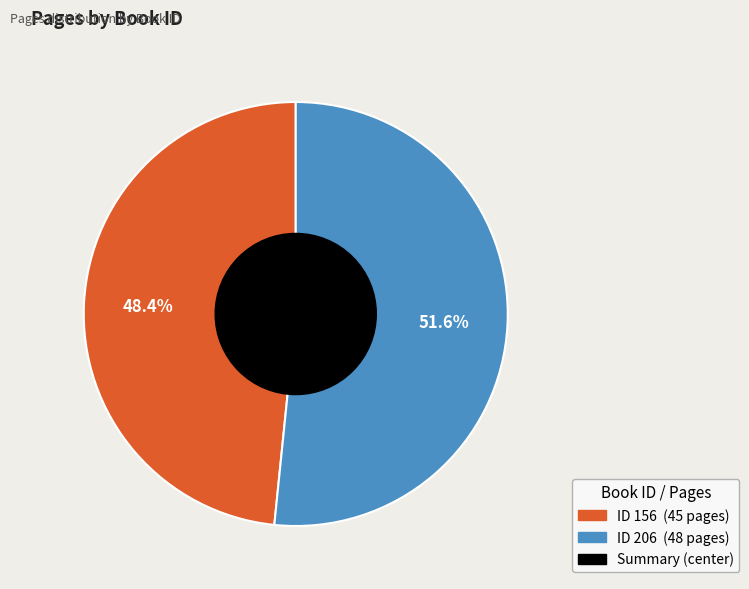

How many slices are in this pie chart?

2